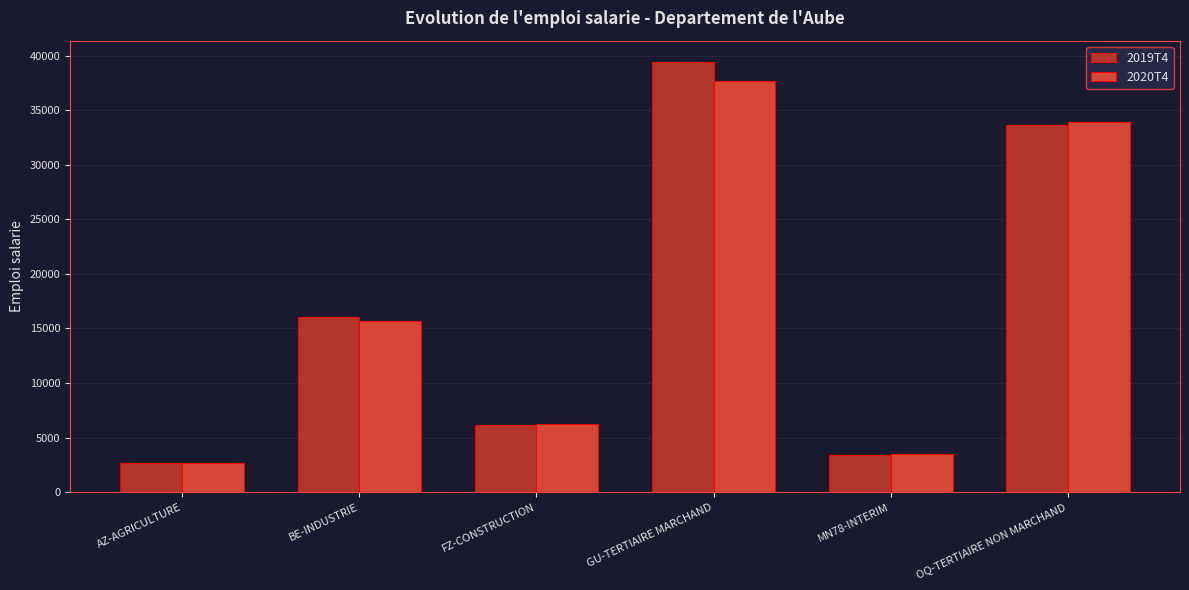

How many values in the 2020T4 series are below 15640?

3